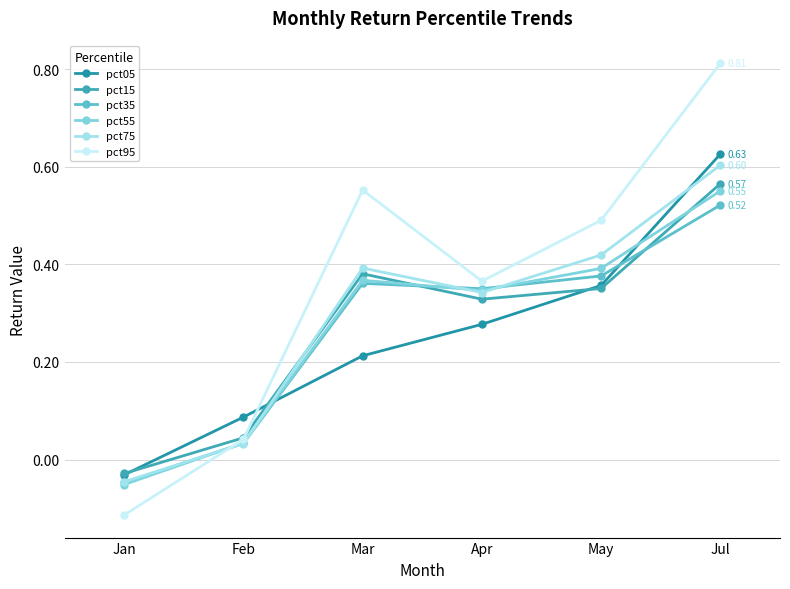

The pct05 series shows -0.1 at Jan. True or false?

False